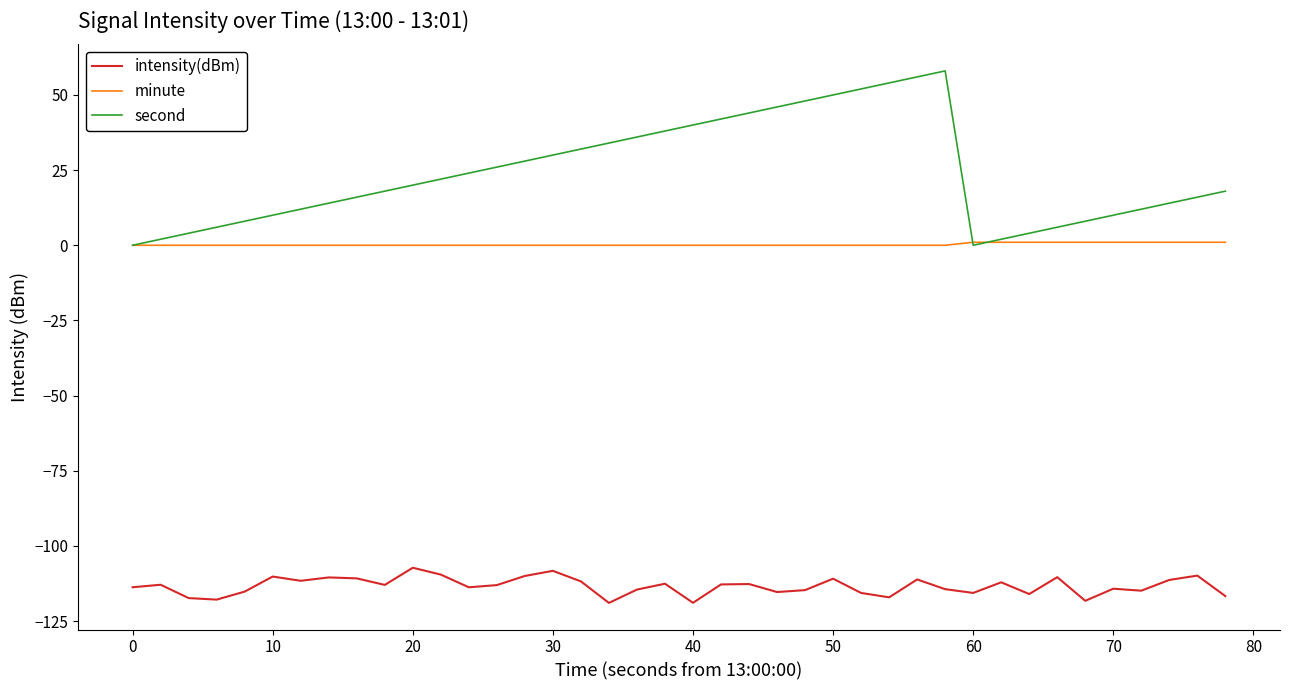

True or false: intensity(dBm) and second intersect in this chart.

False